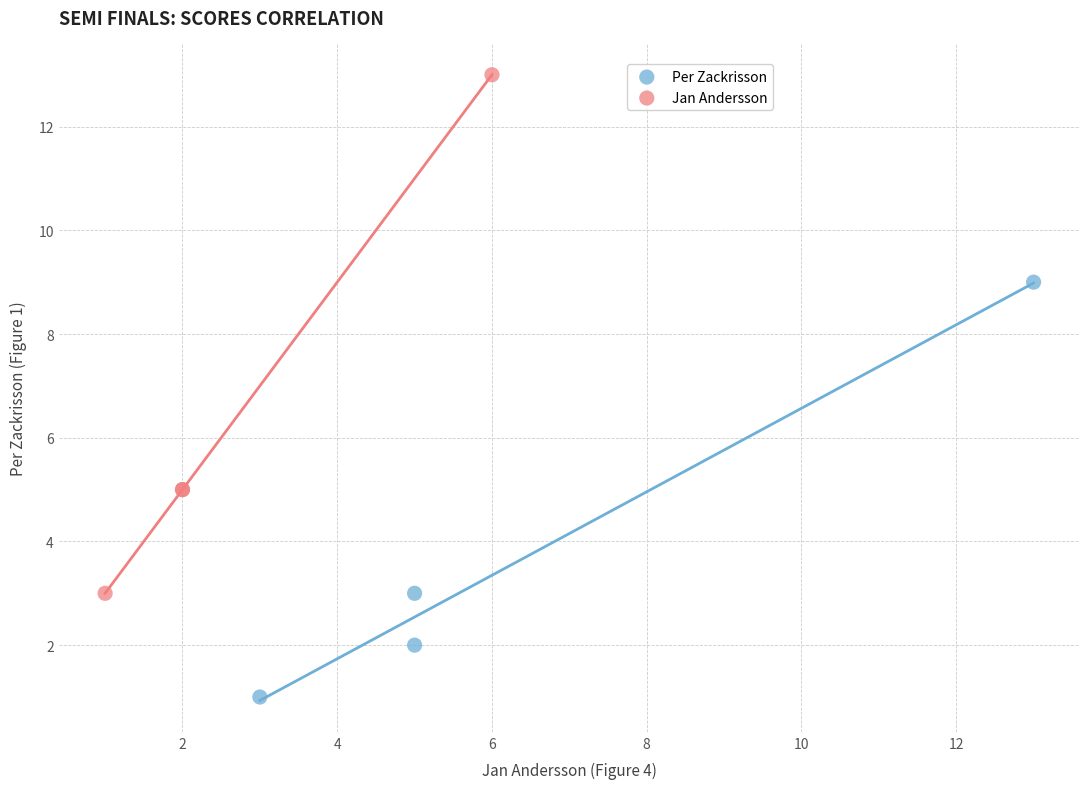

Which series has the largest Y range (max minus min)?

Jan Andersson